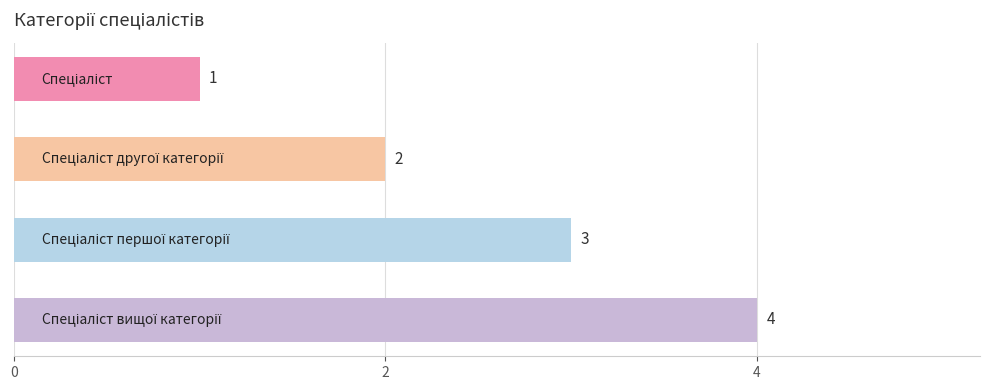

What is the value of the 1st bar from the top?

1